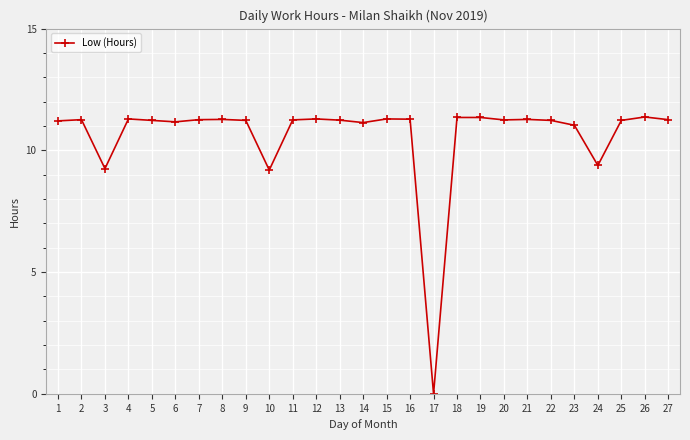

The chart shows a value of 9.2 at 3. True or false?

True